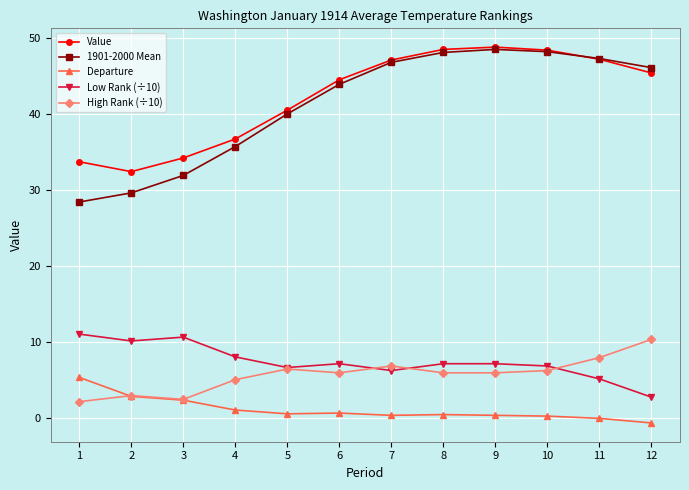

True or false: 1901-2000 Mean and Low Rank (÷10) cross at least once.

False